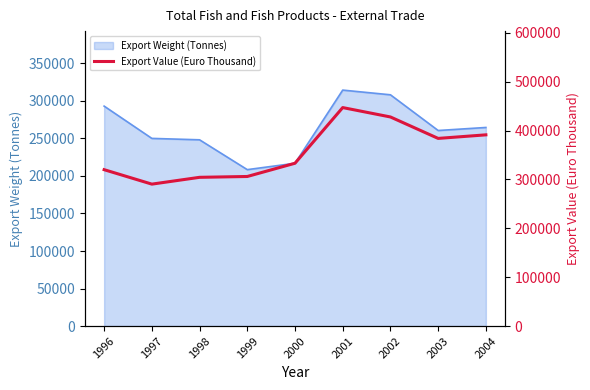

Which has a higher value, 2002 or 1999?

2002